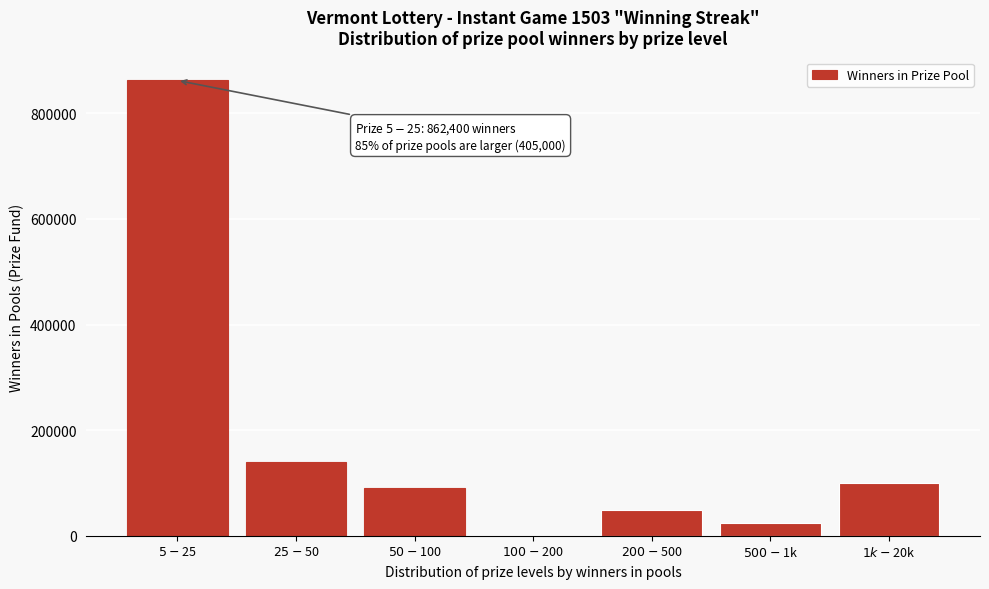

What is the sum of all values?

1267400